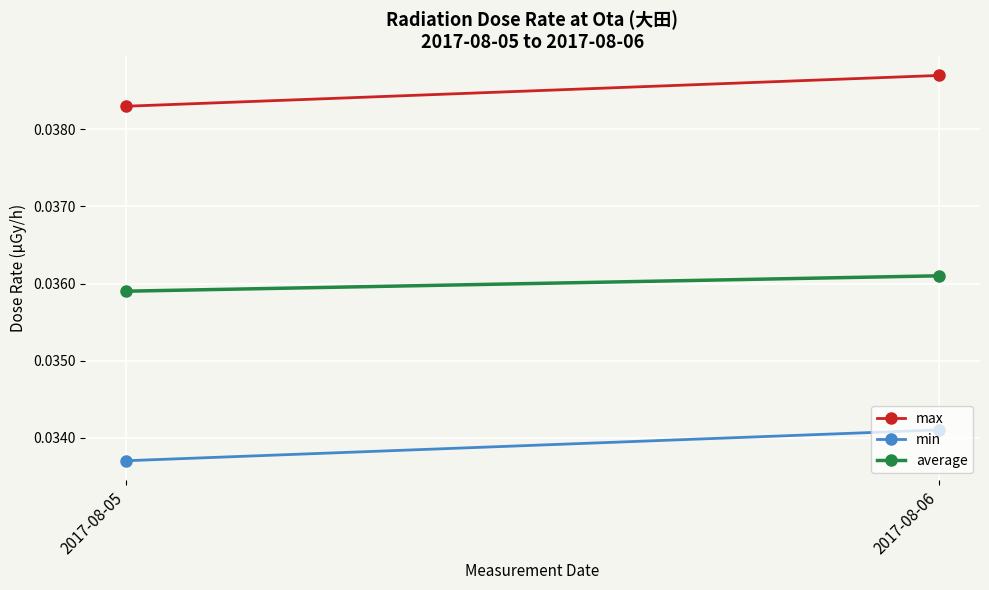

The value of min at 2017-08-05 is 0.0. True or false?

True